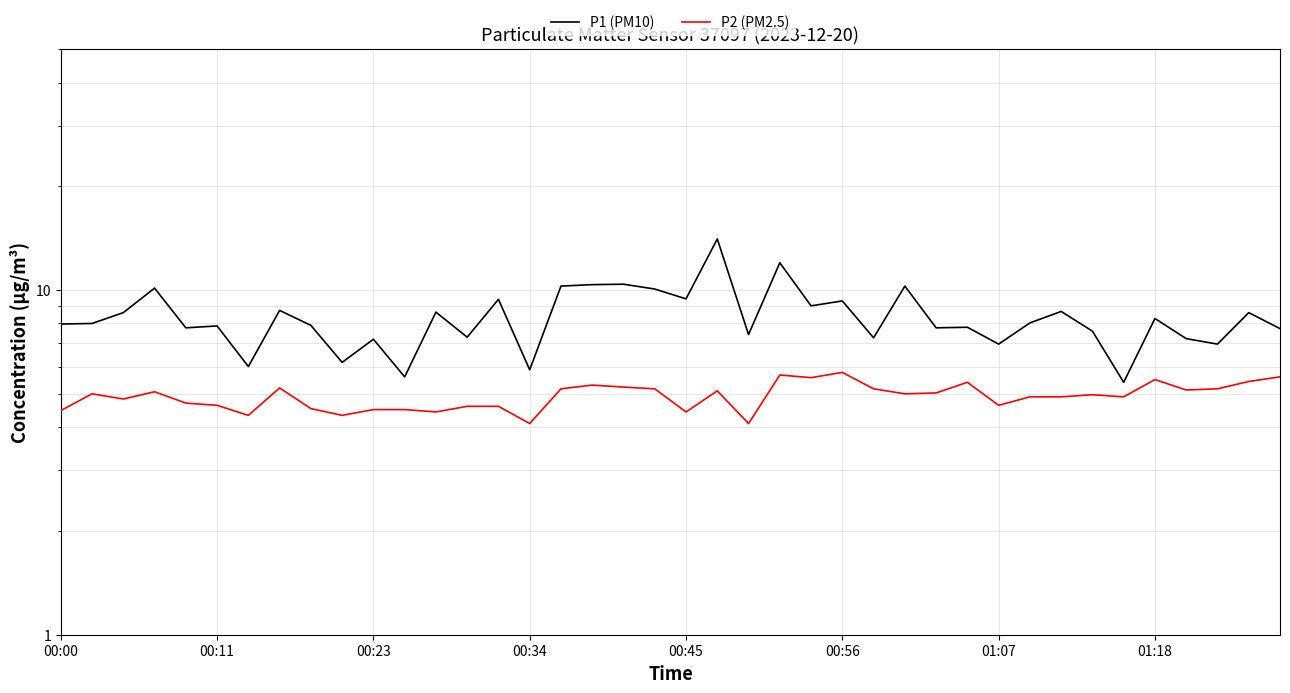

In P1 (PM10), how many points are higher than both neighbors (excluding endpoints)?

15